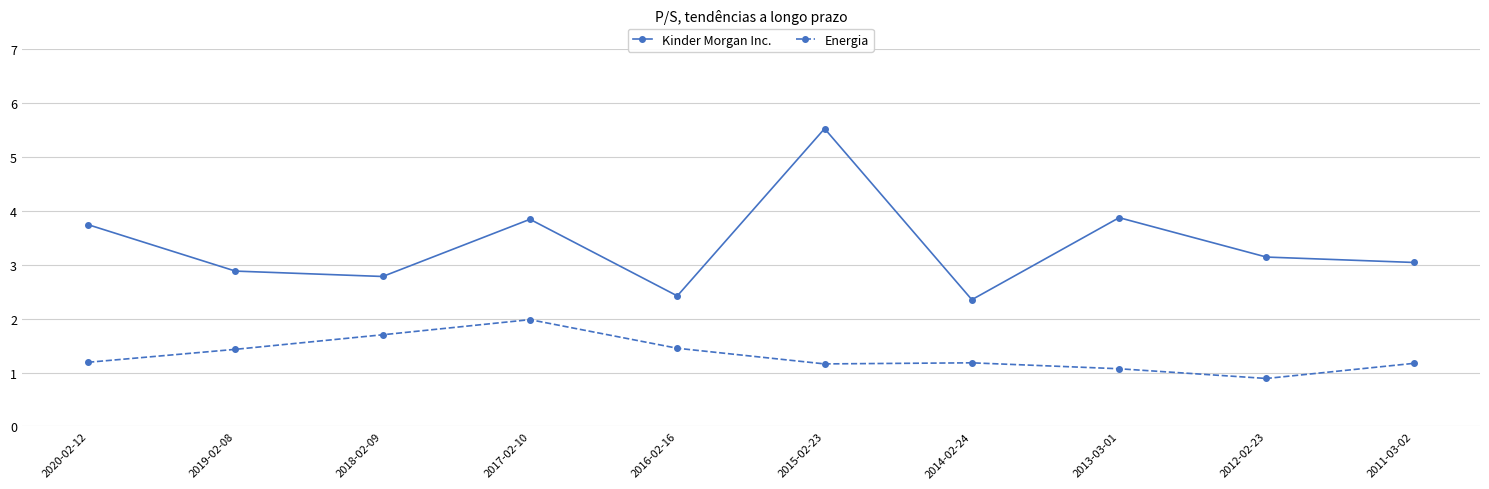

What is the difference between the maximum and second lowest values in the Energia series?

0.9